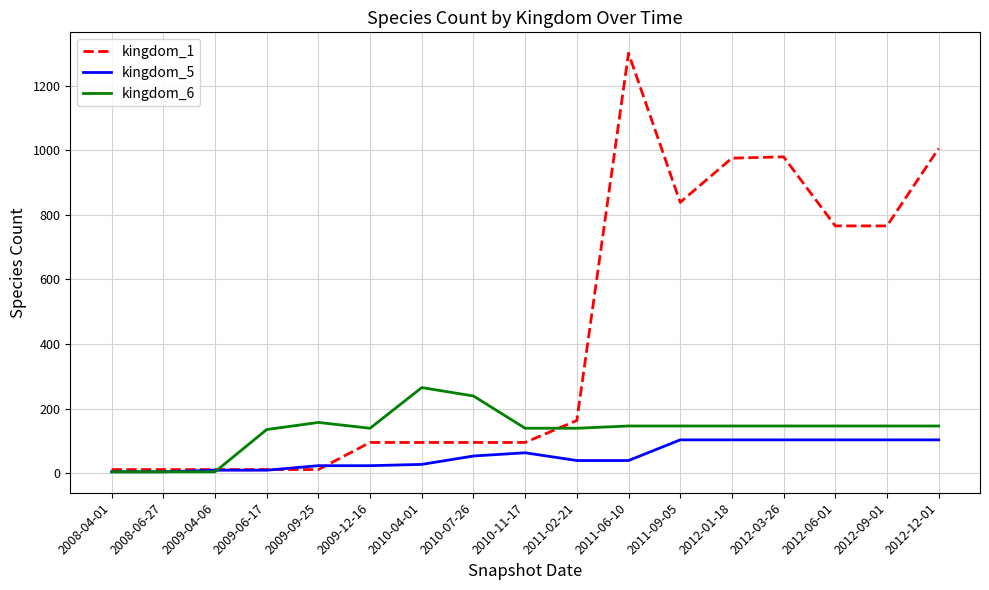

At which category is the sum across all series the highest?

2011-06-10